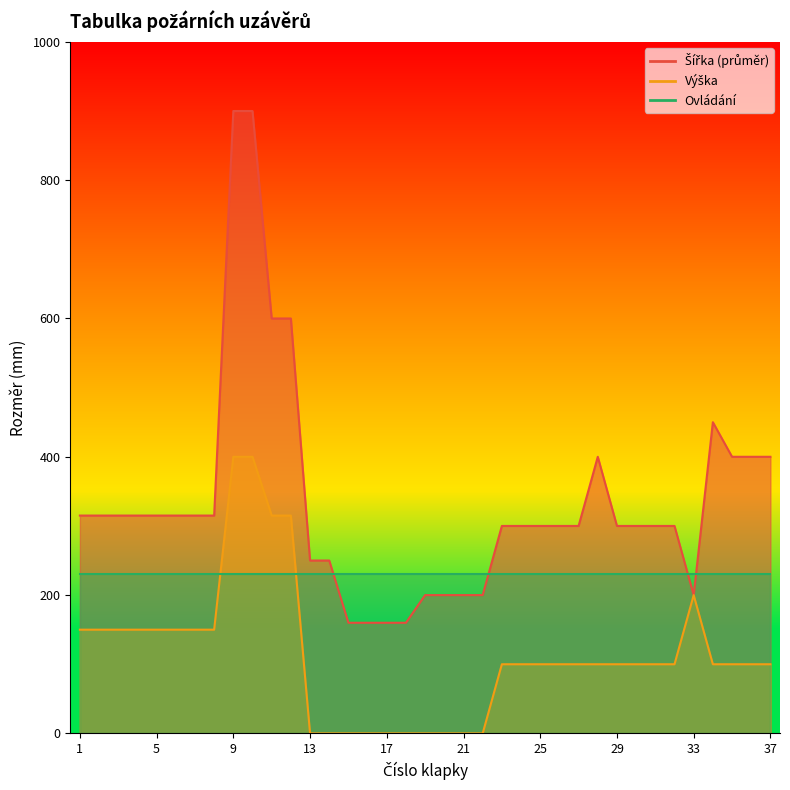

What is the value of the Šířka (průměr) point at the 24th from the left?

300